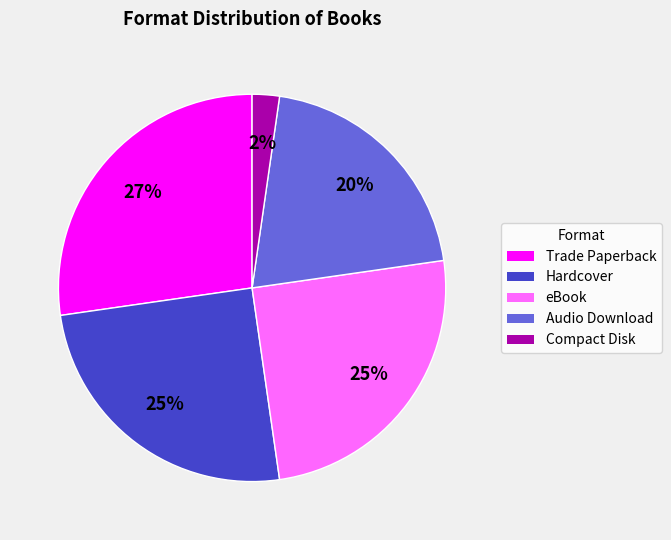

To the nearest percent, what is the difference between the largest and smallest slice percentages?

25%